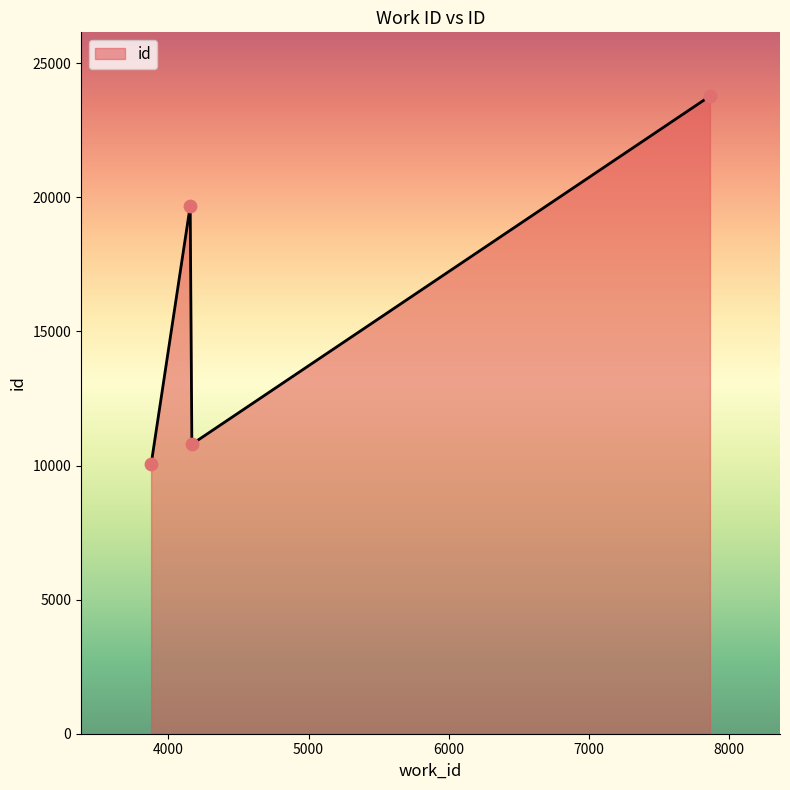

What is the maximum value shown in the chart?

23778